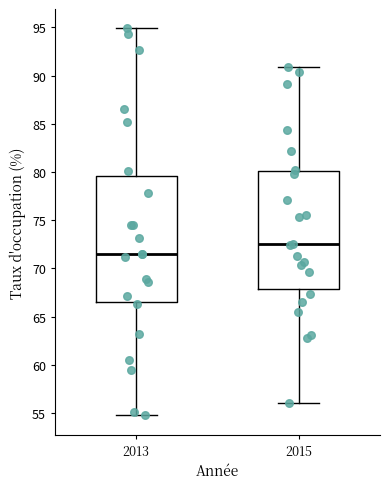

Reading left to right, transcribe this box plot: for each box, give where its median line is, the range the box spans, and where its two whiskers end, as read against the y-axis. The values are not printed on the chart, so give them approximately, as read against the axis.

2013: median 71.5, box 66.5 to 79.5, whiskers 55.0 to 95.0
2015: median 72.5, box 68.0 to 80.0, whiskers 56.0 to 91.0